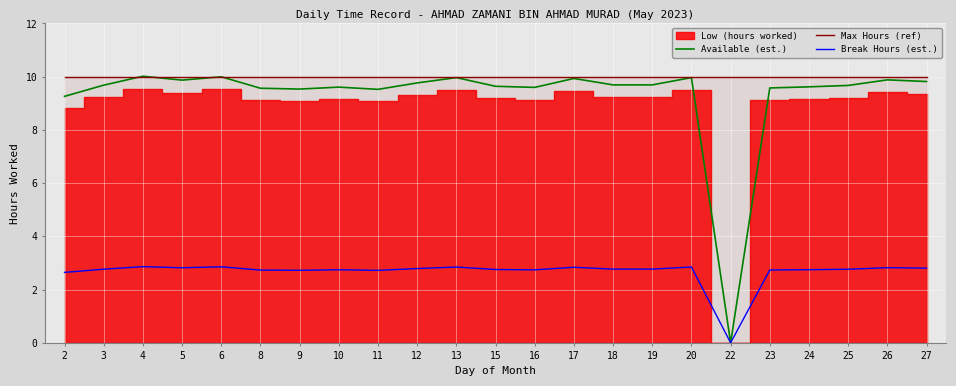

How many lines are shown in the chart?

3